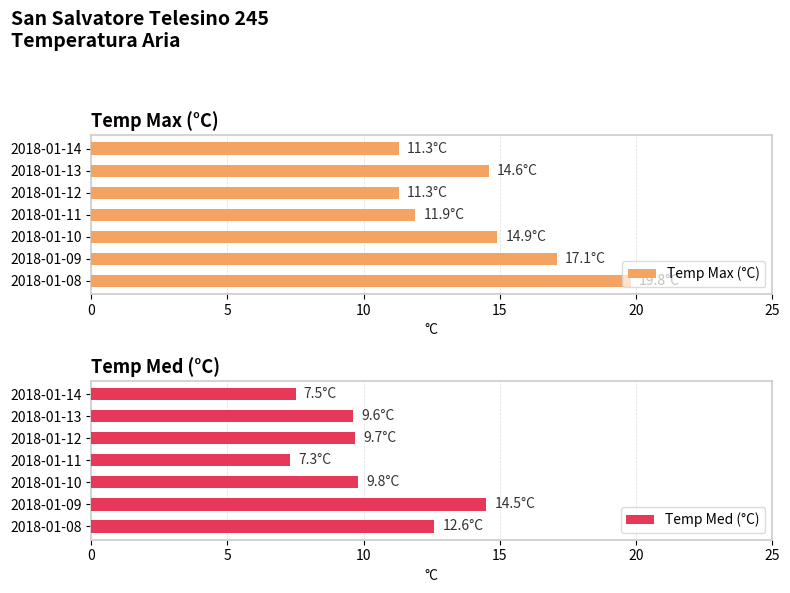

At how many categories does at least one series exceed 14?

4